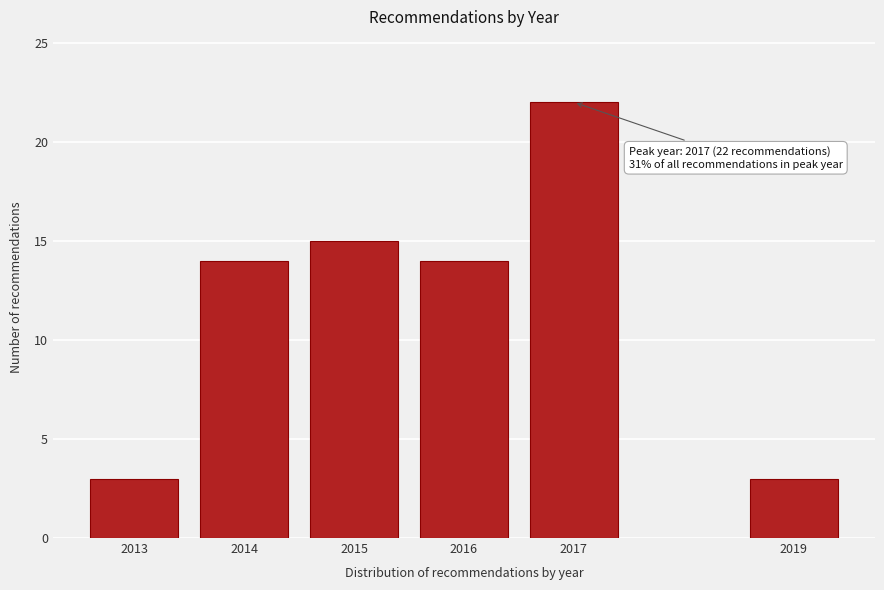

Reading left to right, transcribe all the data shown in this chart.

2013=3	2014=14	2015=15	2016=14	2017=22	2019=3